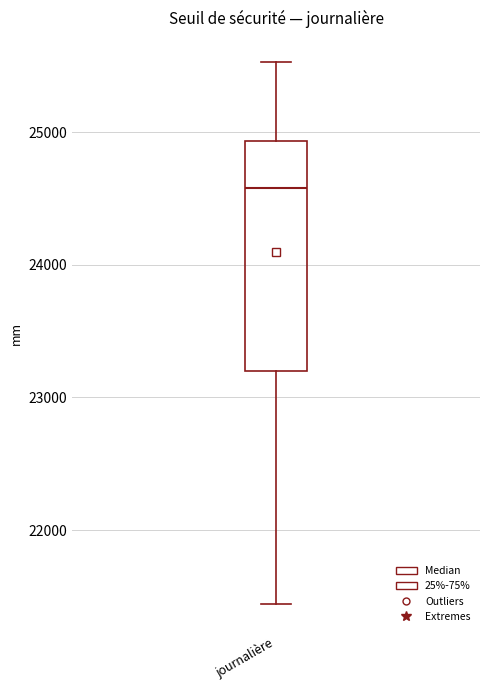

Where does the upper whisker of the box for journalière end on the y-axis? The values are not printed on the chart, so give them approximately, as read against the axis.

25500